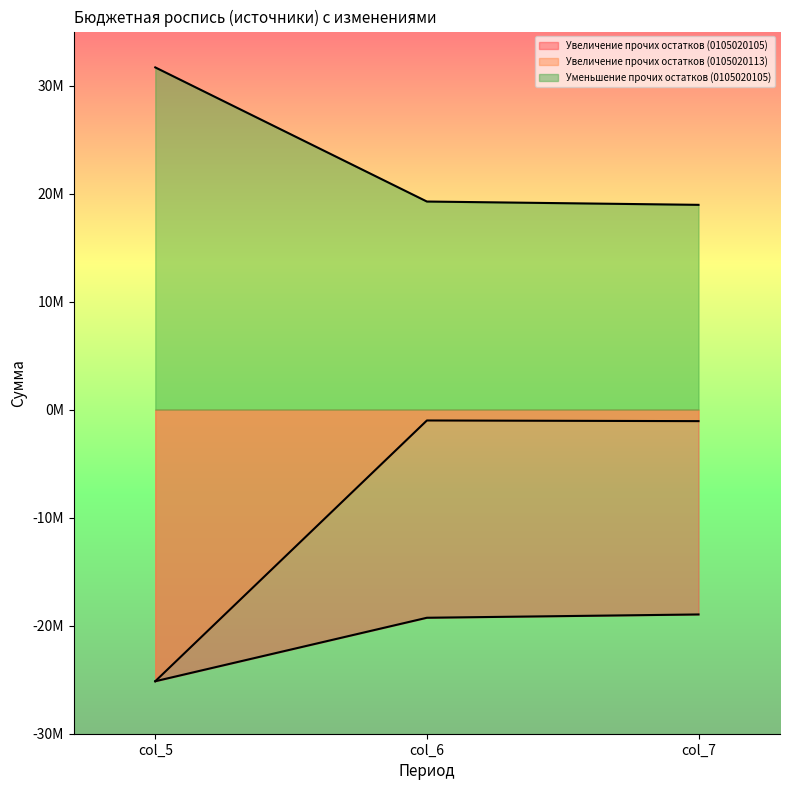

Is it true that Увеличение прочих остатков (0105020113) equals -1063816.0 at col_7?

True